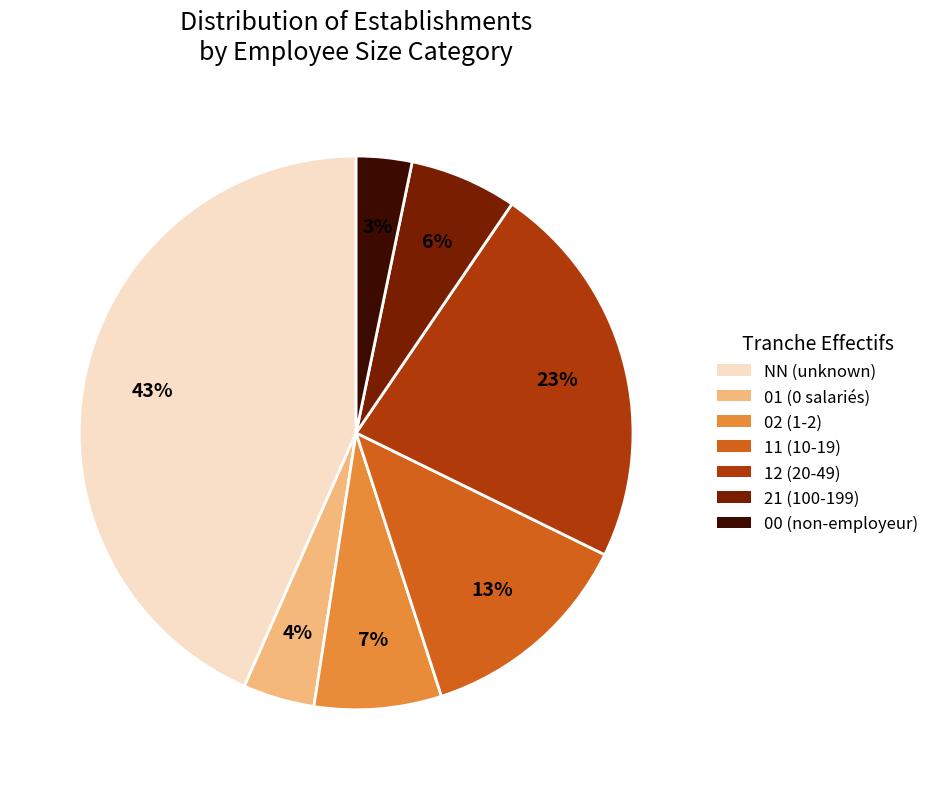

Does 21 account for over 50% of the chart?

No